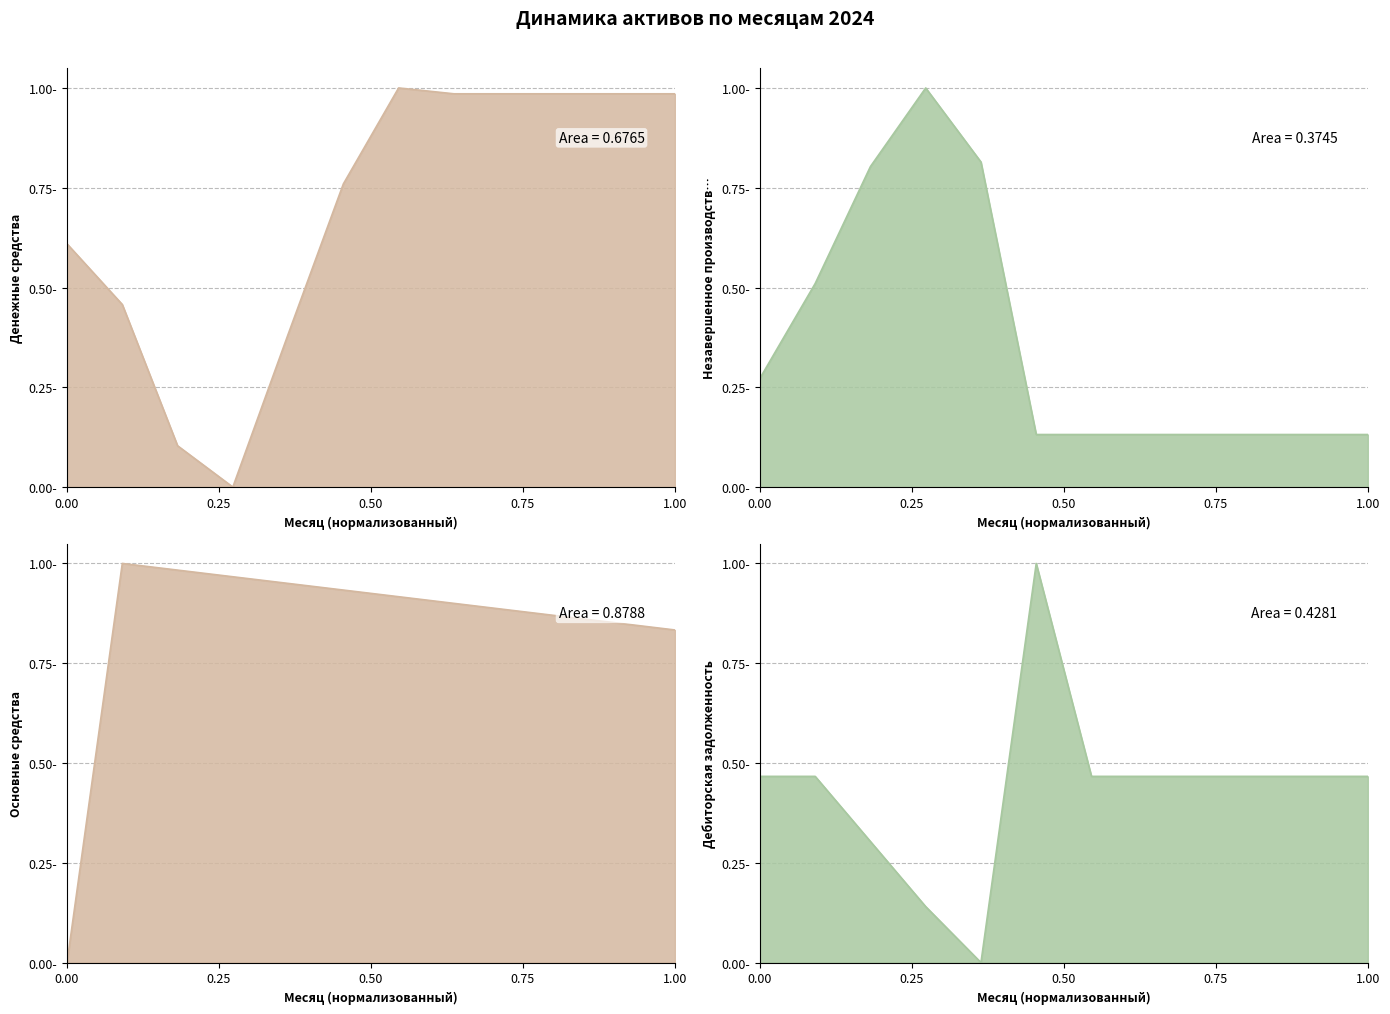

True or false: Денежные средства has more than 0 interior local peaks.

True